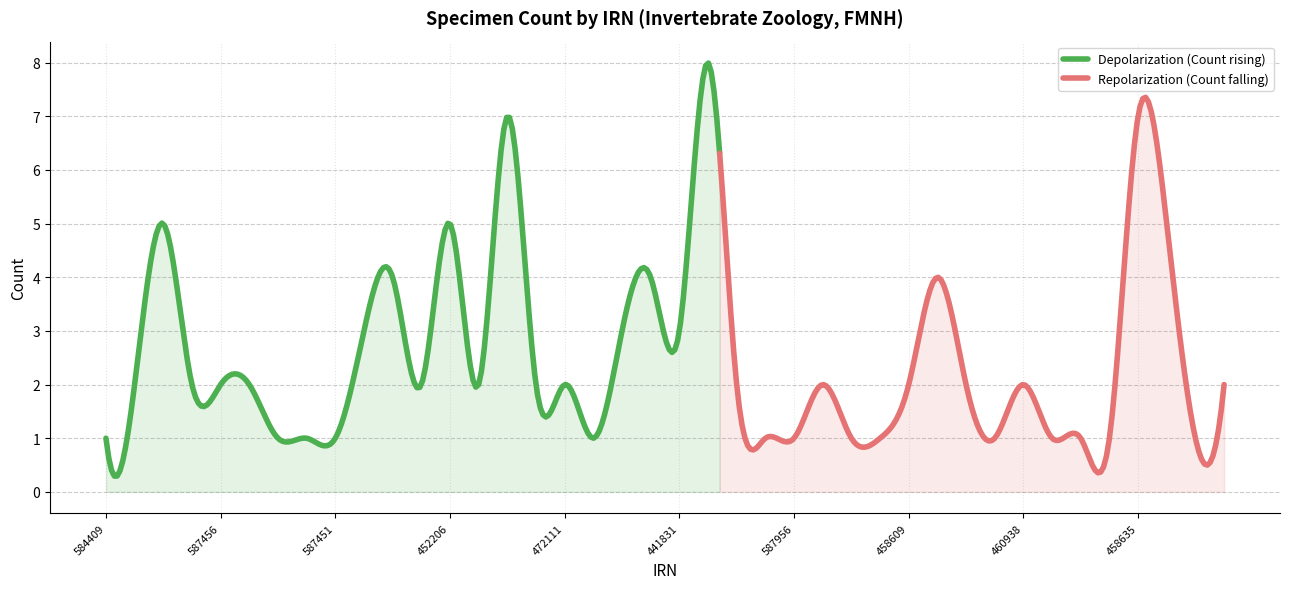

Reading left to right, extract all data points from this chart.

1	2	5	2	2	2	1	1	1	3	4	2	5	2	7	2	2	1	3	4	3	8	2	1	1	2	1	1	2	4	2	1	2	1	1	1	7	5	1	2